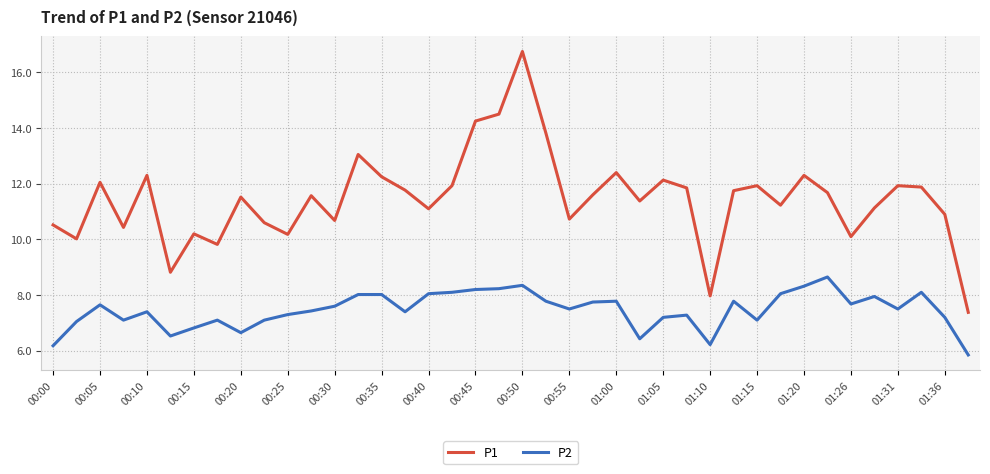

List the series in order of their peak value, highest first.

P1, P2